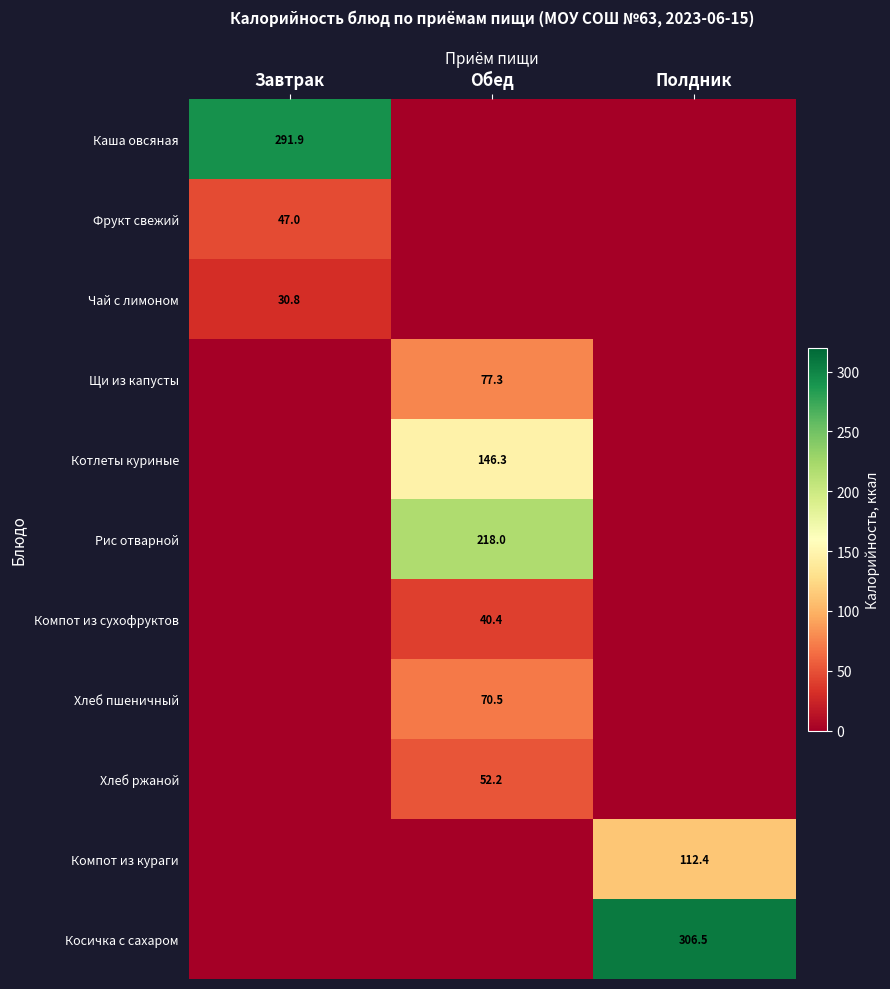

Is the value of Рис отварной at Обед greater than the value of Котлеты куриные at Обед?

Yes